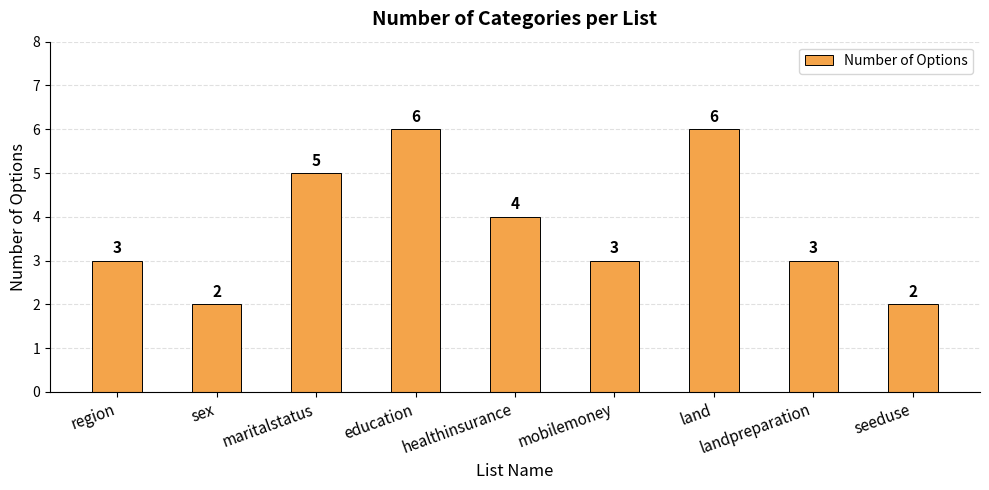

What is the difference between the values at sex and healthinsurance?

2